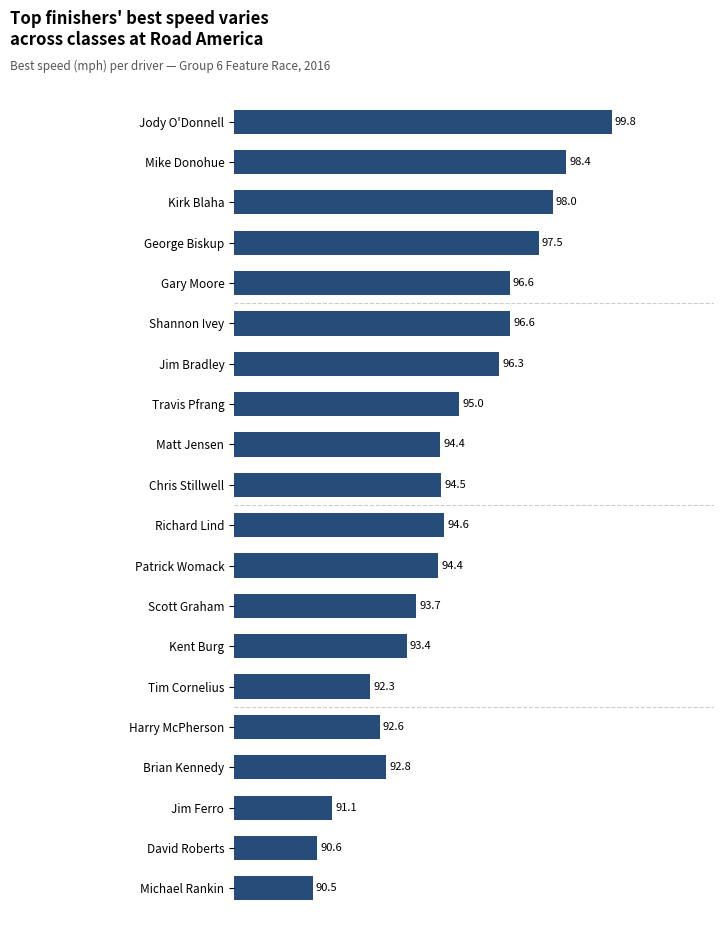

At which category does the chart reach its peak across all series?

Jody O'Donnell